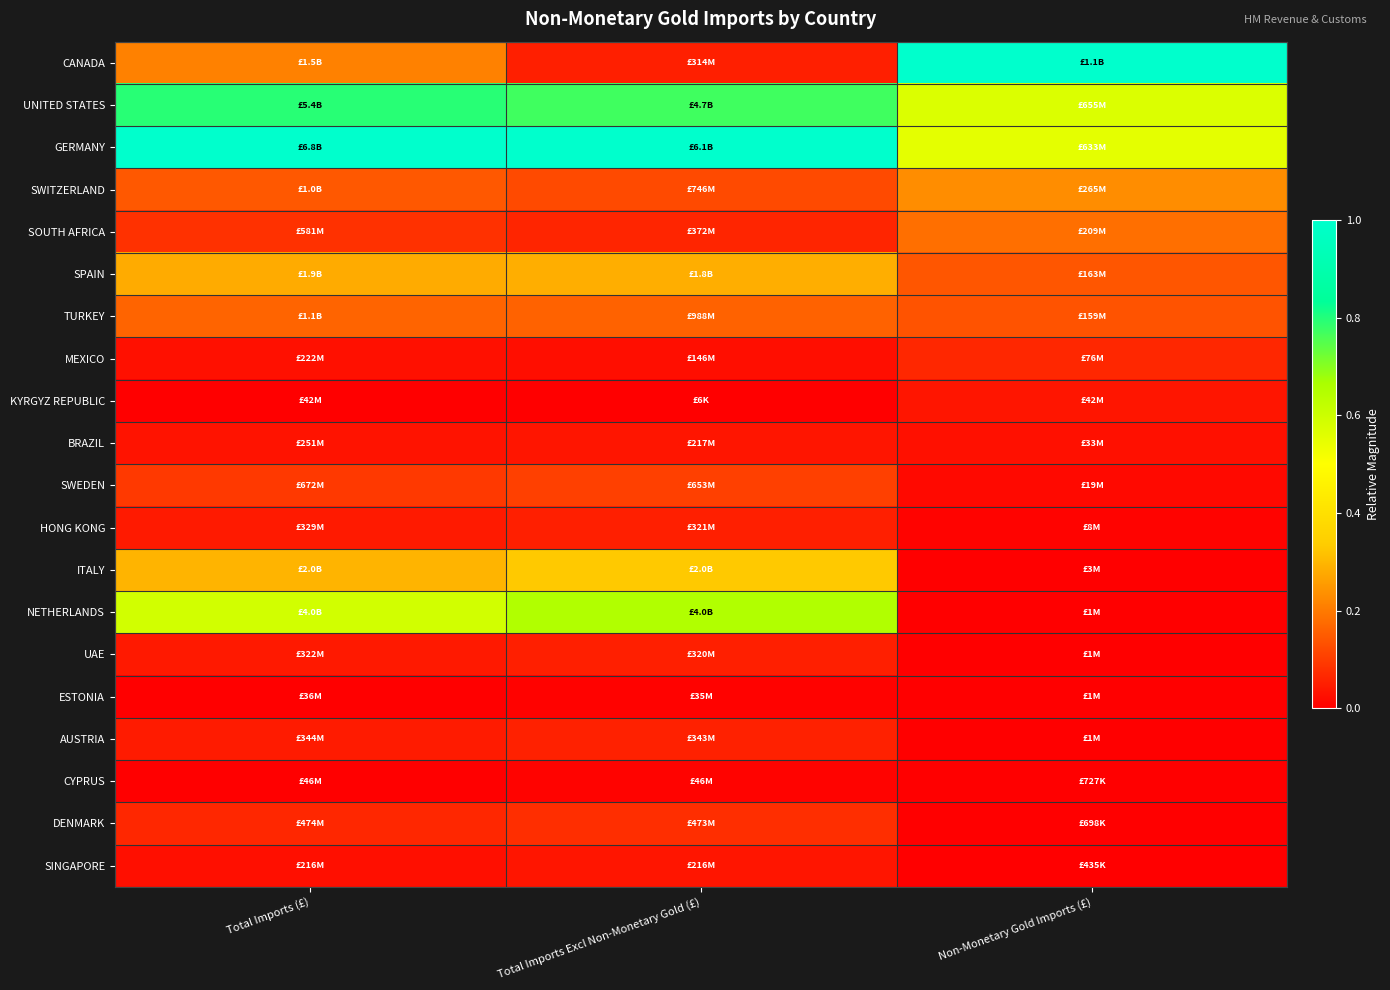

Reading left to right, transcribe all the data shown in this chart.

CANADA: Total Imports (£)=0.2	Total Imports Excl Non-Monetary Gold (£)=0.1	Non-Monetary Gold Imports (£)=1.0
UNITED STATES: Total Imports (£)=0.8	Total Imports Excl Non-Monetary Gold (£)=0.8	Non-Monetary Gold Imports (£)=0.6
GERMANY: Total Imports (£)=1.0	Total Imports Excl Non-Monetary Gold (£)=1.0	Non-Monetary Gold Imports (£)=0.6
SWITZERLAND: Total Imports (£)=0.1	Total Imports Excl Non-Monetary Gold (£)=0.1	Non-Monetary Gold Imports (£)=0.2
SOUTH AFRICA: Total Imports (£)=0.1	Total Imports Excl Non-Monetary Gold (£)=0.1	Non-Monetary Gold Imports (£)=0.2
SPAIN: Total Imports (£)=0.3	Total Imports Excl Non-Monetary Gold (£)=0.3	Non-Monetary Gold Imports (£)=0.1
TURKEY: Total Imports (£)=0.2	Total Imports Excl Non-Monetary Gold (£)=0.2	Non-Monetary Gold Imports (£)=0.1
MEXICO: Total Imports (£)=0.0	Total Imports Excl Non-Monetary Gold (£)=0.0	Non-Monetary Gold Imports (£)=0.1
KYRGYZ REPUBLIC: Total Imports (£)=0.0	Total Imports Excl Non-Monetary Gold (£)=0.0	Non-Monetary Gold Imports (£)=0.0
BRAZIL: Total Imports (£)=0.0	Total Imports Excl Non-Monetary Gold (£)=0.0	Non-Monetary Gold Imports (£)=0.0
SWEDEN: Total Imports (£)=0.1	Total Imports Excl Non-Monetary Gold (£)=0.1	Non-Monetary Gold Imports (£)=0.0
HONG KONG: Total Imports (£)=0.0	Total Imports Excl Non-Monetary Gold (£)=0.1	Non-Monetary Gold Imports (£)=0.0
ITALY: Total Imports (£)=0.3	Total Imports Excl Non-Monetary Gold (£)=0.3	Non-Monetary Gold Imports (£)=0.0
NETHERLANDS: Total Imports (£)=0.6	Total Imports Excl Non-Monetary Gold (£)=0.7	Non-Monetary Gold Imports (£)=0.0
UAE: Total Imports (£)=0.0	Total Imports Excl Non-Monetary Gold (£)=0.1	Non-Monetary Gold Imports (£)=0.0
ESTONIA: Total Imports (£)=0.0	Total Imports Excl Non-Monetary Gold (£)=0.0	Non-Monetary Gold Imports (£)=0.0
AUSTRIA: Total Imports (£)=0.0	Total Imports Excl Non-Monetary Gold (£)=0.1	Non-Monetary Gold Imports (£)=0.0
CYPRUS: Total Imports (£)=0.0	Total Imports Excl Non-Monetary Gold (£)=0.0	Non-Monetary Gold Imports (£)=0.0
DENMARK: Total Imports (£)=0.1	Total Imports Excl Non-Monetary Gold (£)=0.1	Non-Monetary Gold Imports (£)=0.0
SINGAPORE: Total Imports (£)=0.0	Total Imports Excl Non-Monetary Gold (£)=0.0	Non-Monetary Gold Imports (£)=0.0